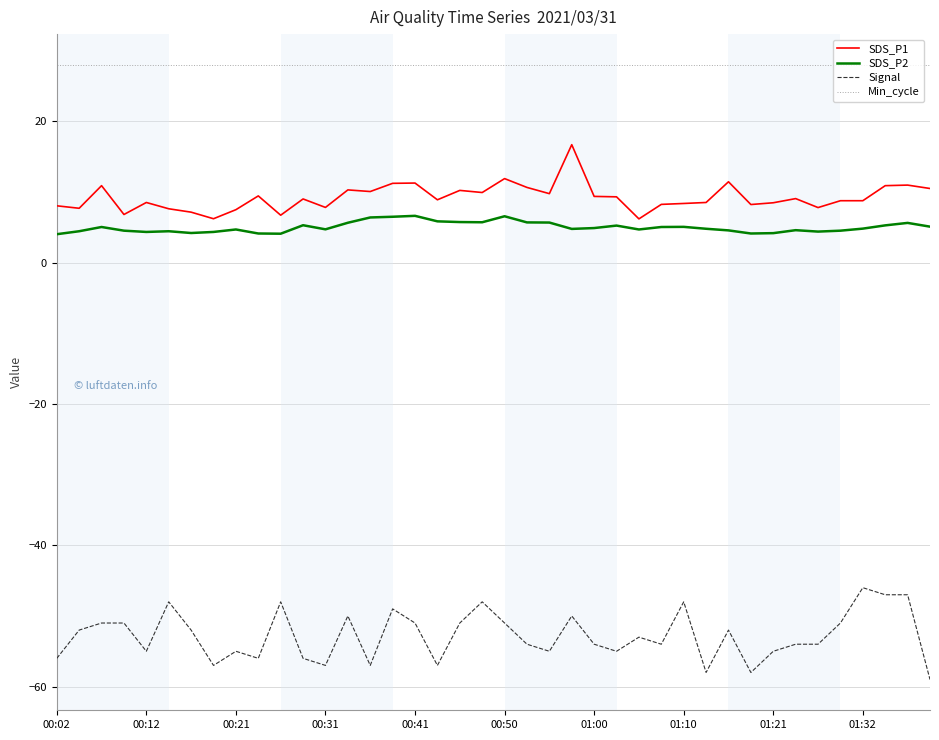

What is the maximum value for SDS_P1?

16.7